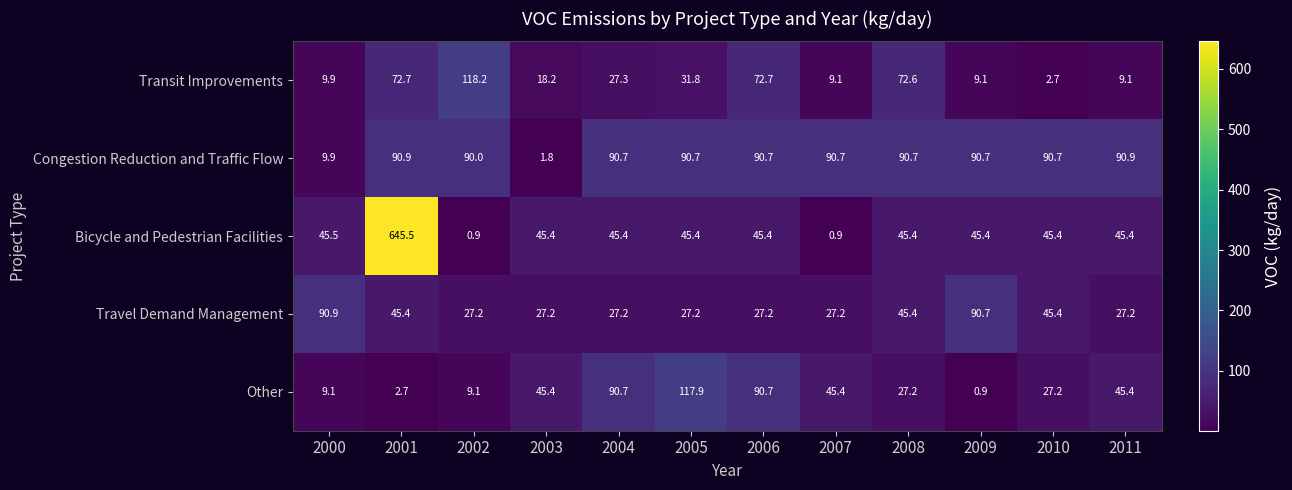

True or false: Travel Demand Management has a value of 13.5 at 2007.

False